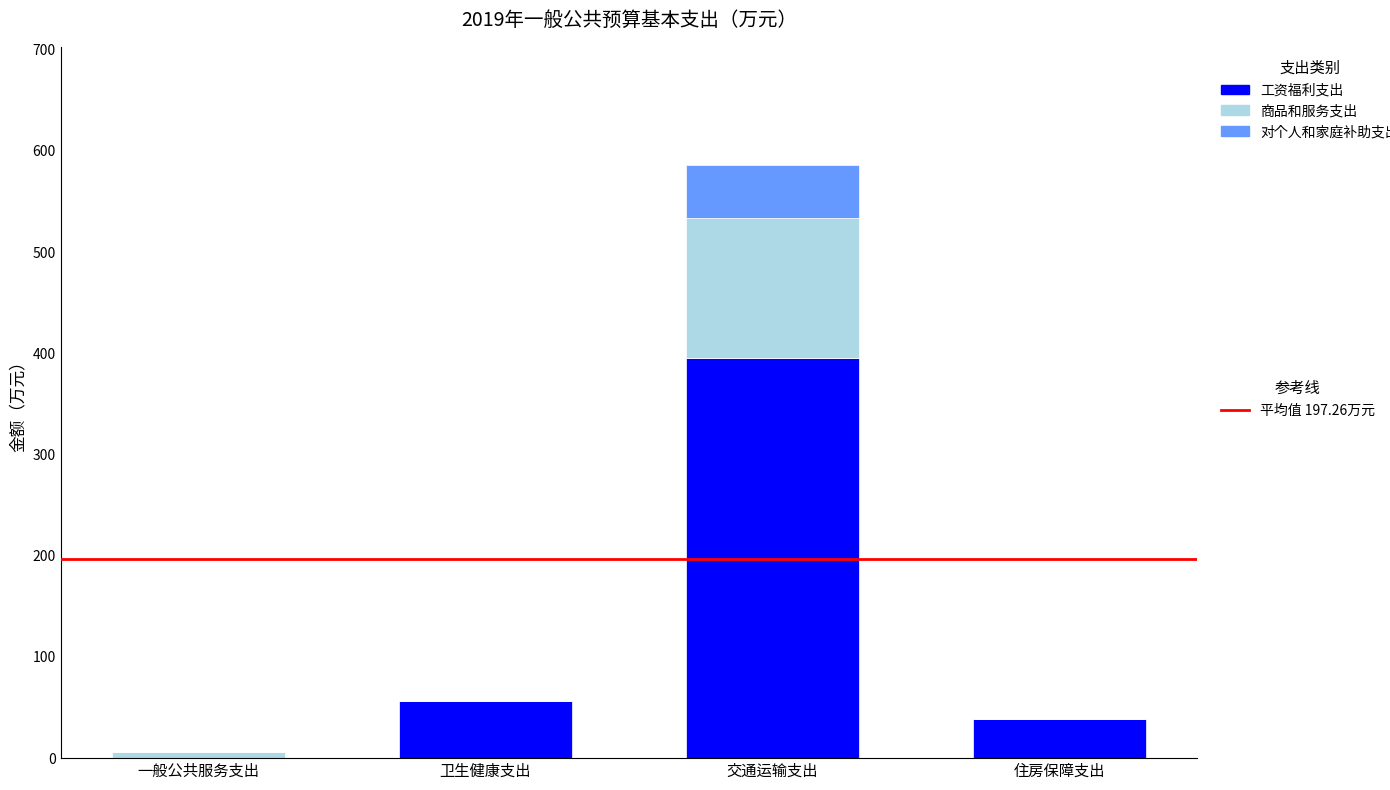

What is the total value across all series at 交通运输支出?

585.8